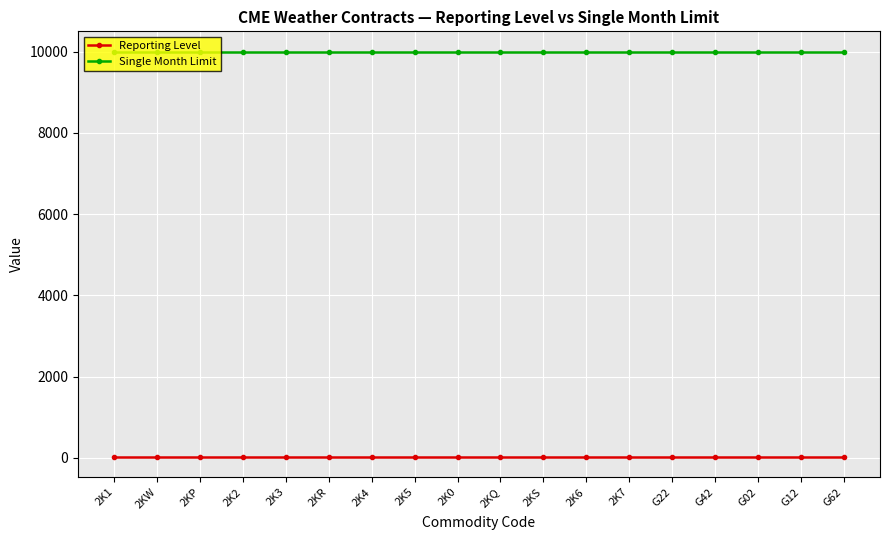

True or false: Single Month Limit and Reporting Level intersect in this chart.

False